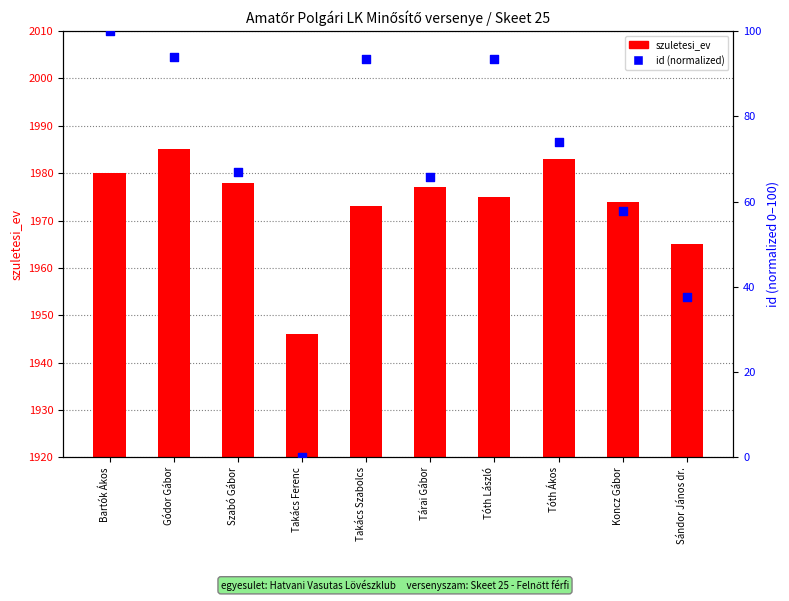

What is the total value across all series at Tárai Gábor?

2042.7